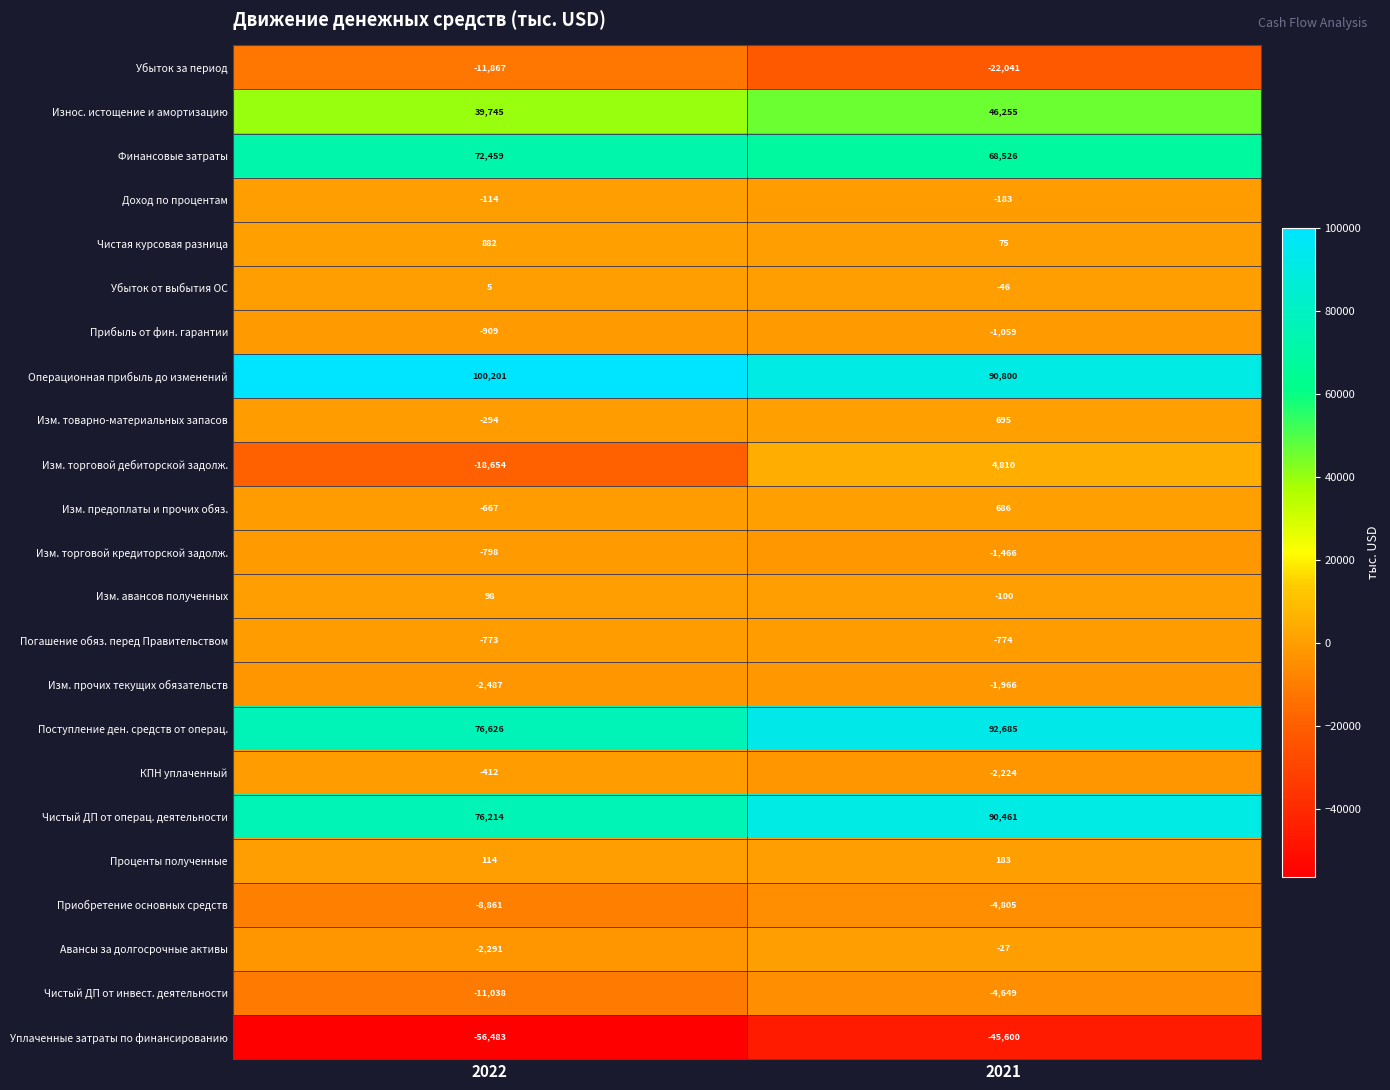

What is the sum of the Изм. прочих текущих обязательств values at 2021 and 2022?

-4453